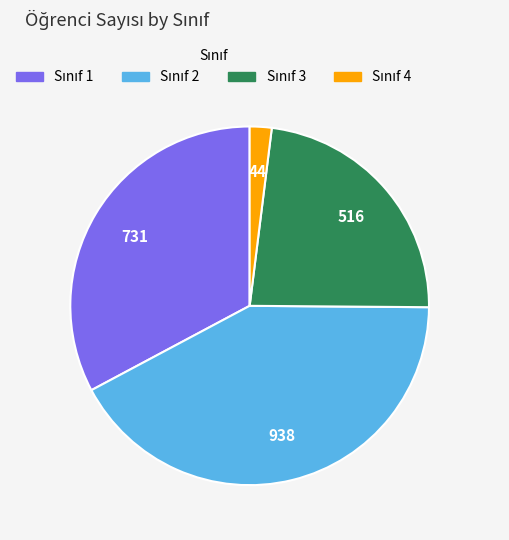

Is there any slice that represents more than half of the pie?

No